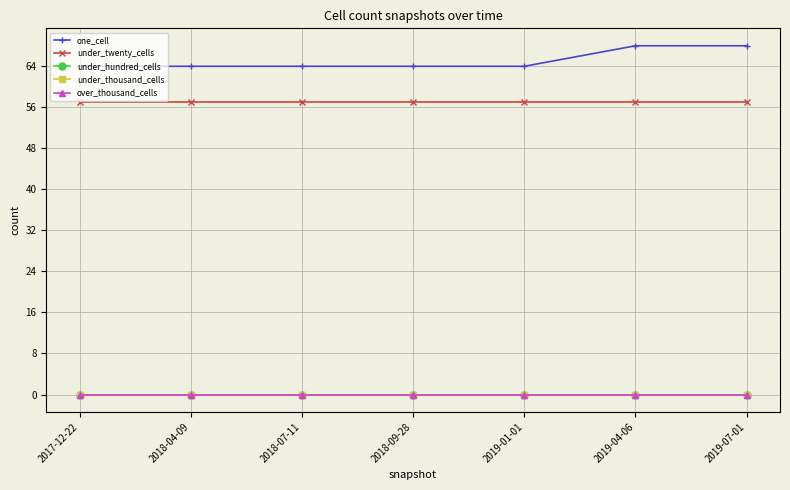

The under_twenty_cells series shows 90 at 2017-12-22. True or false?

False